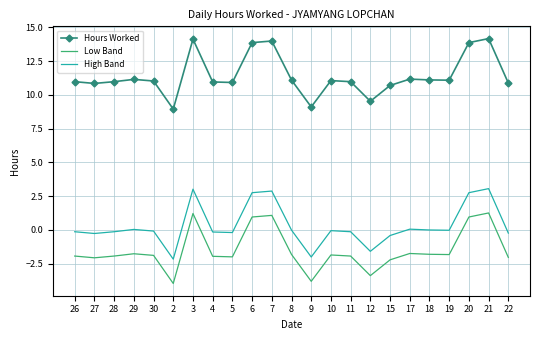

What is the difference between the maximum and minimum values in the High Band series?

5.2